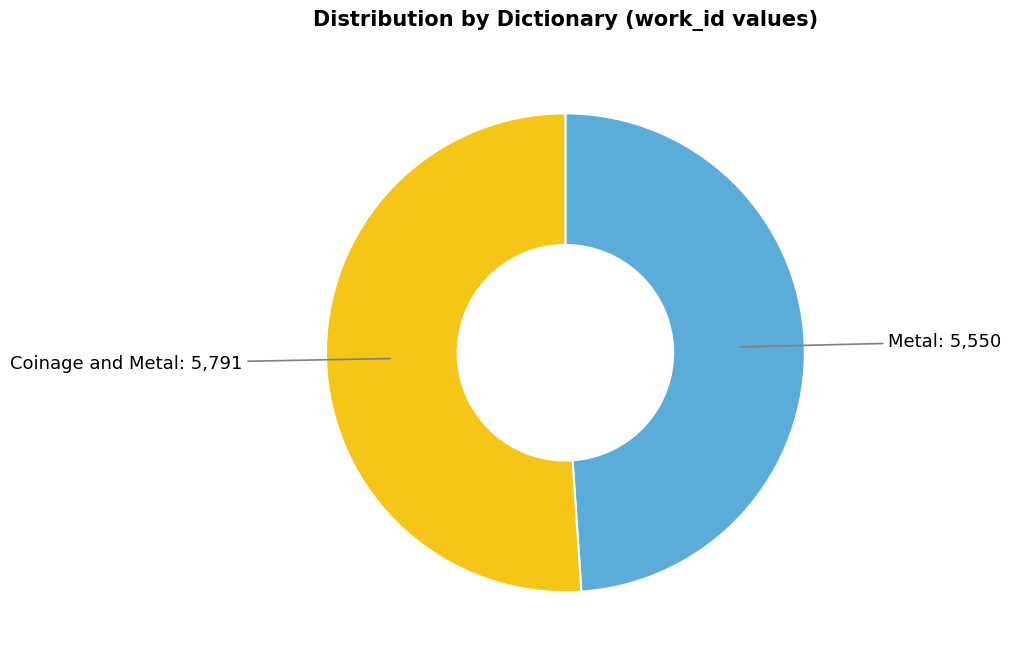

Which slice is the smallest?

Metal